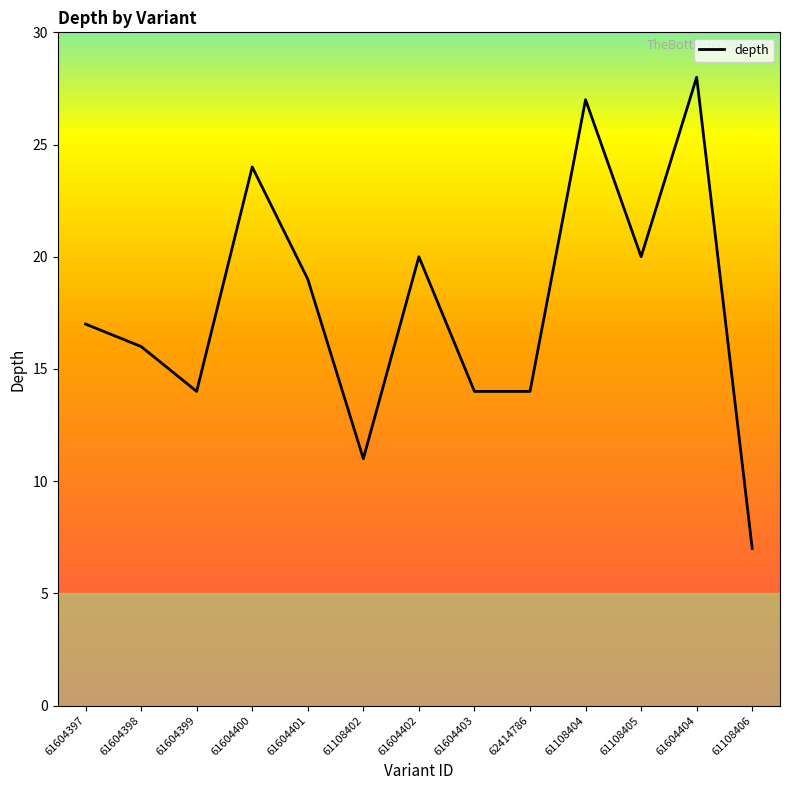

Which label corresponds to the smallest value in the chart?

61108406